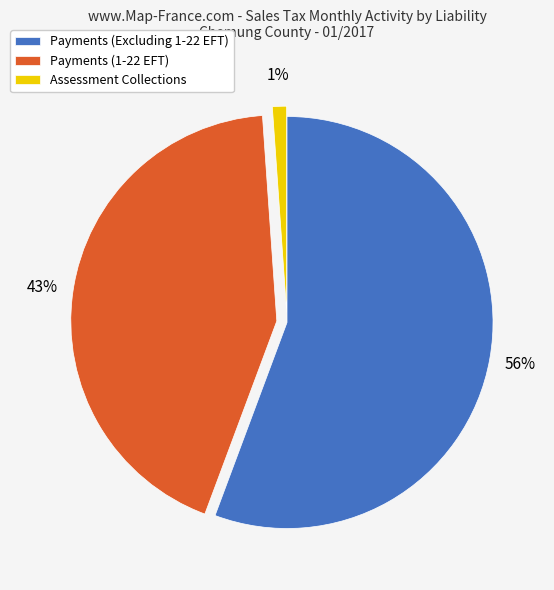

Is it true that Payments (1-22 EFT) is 30% of the pie?

False